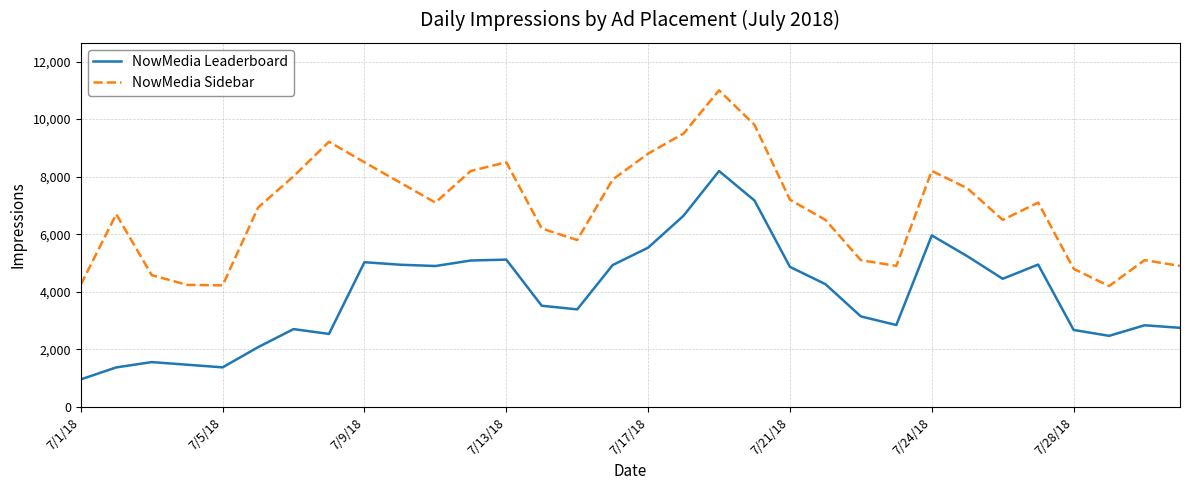

Is this an area chart (filled region under the line)?

No